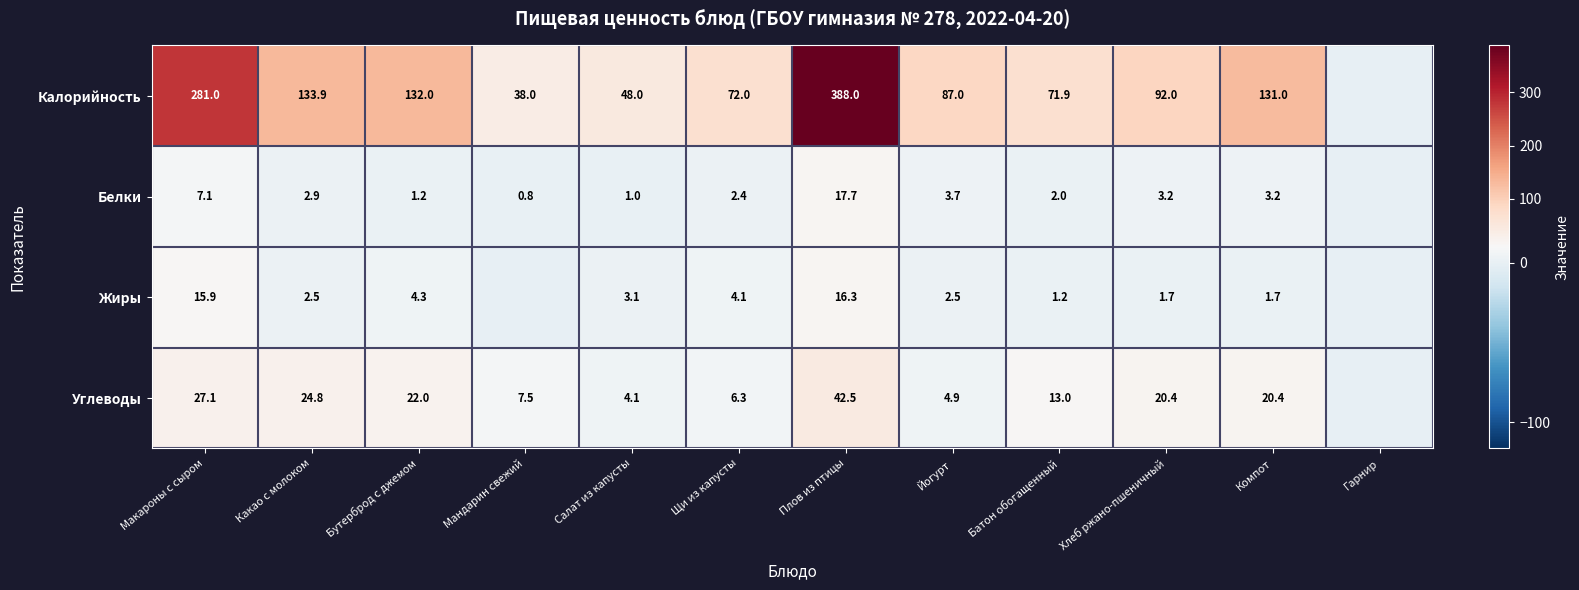

What is the sum of the Калорийность values at Макароны с сыром and Батон обогащенный?

352.9